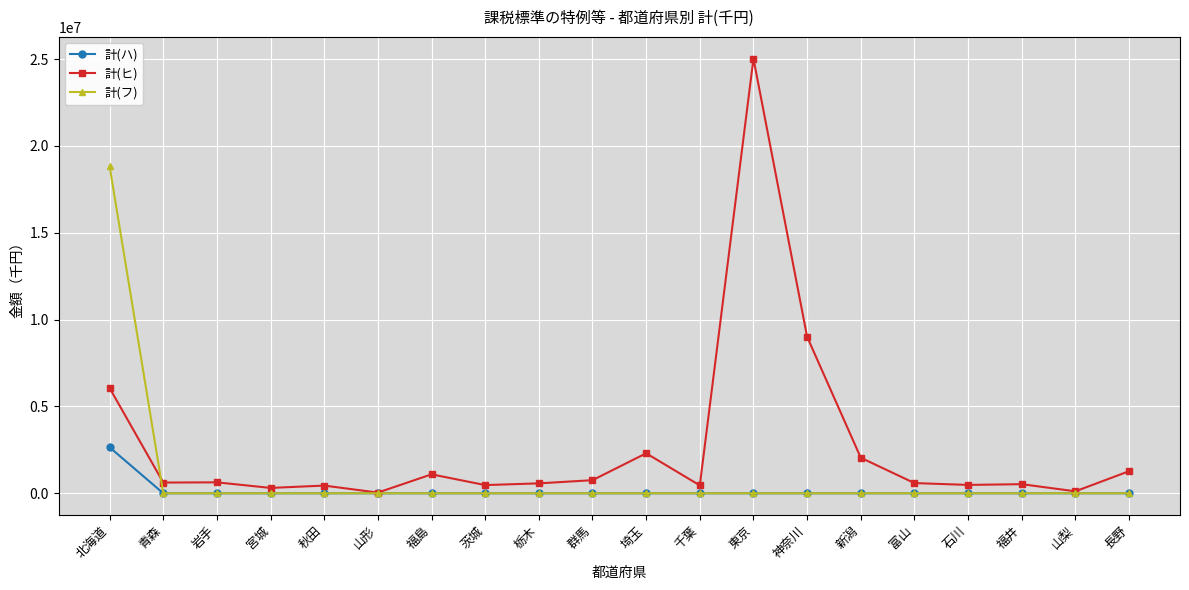

What is the greatest value displayed?

25029578